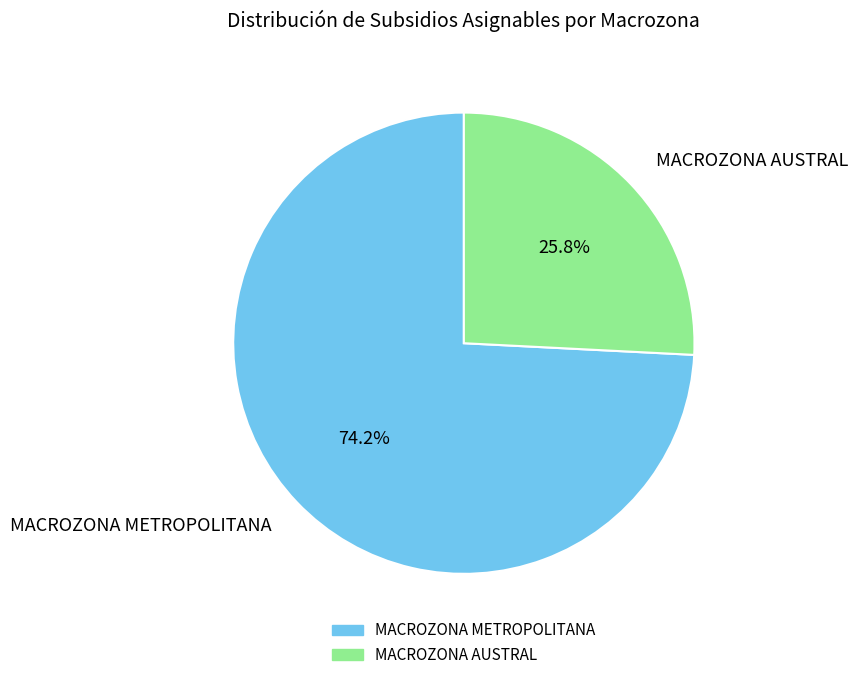

Does MACROZONA AUSTRAL represent more than half of the total?

No